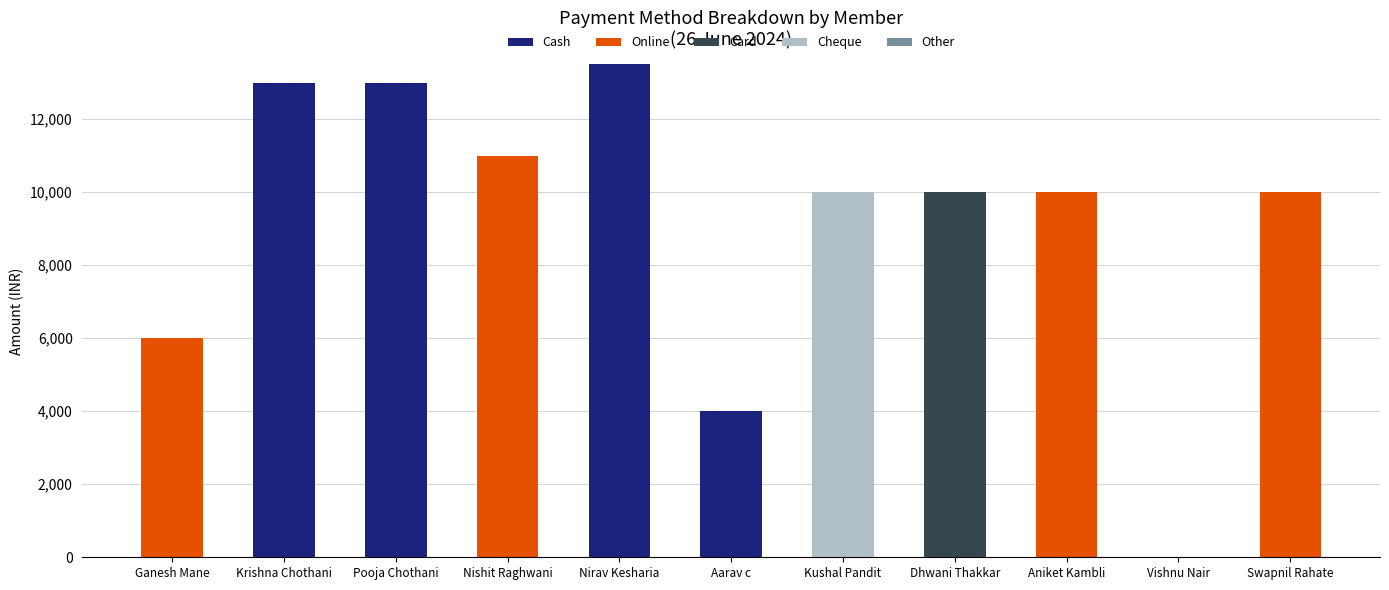

Is it true that Cash equals 0 at Kushal Pandit?

True